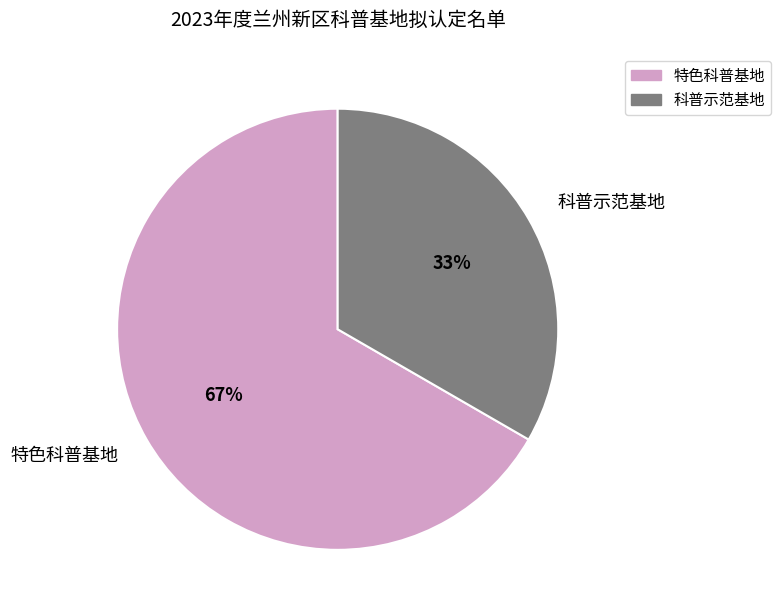

Count the number of slices in the pie.

2